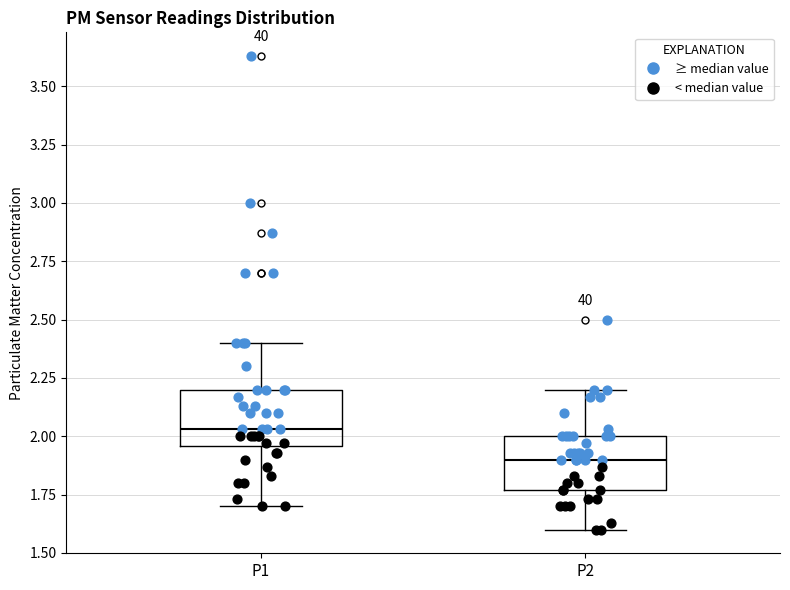

Reading left to right, transcribe this box plot: for each box, give where its median line is, the range the box spans, and where its two whiskers end, as read against the y-axis. The values are not printed on the chart, so give them approximately, as read against the axis.

P1: median 2.05, box 1.95 to 2.20, whiskers 1.70 to 2.40
P2: median 1.90, box 1.75 to 2.00, whiskers 1.60 to 2.20